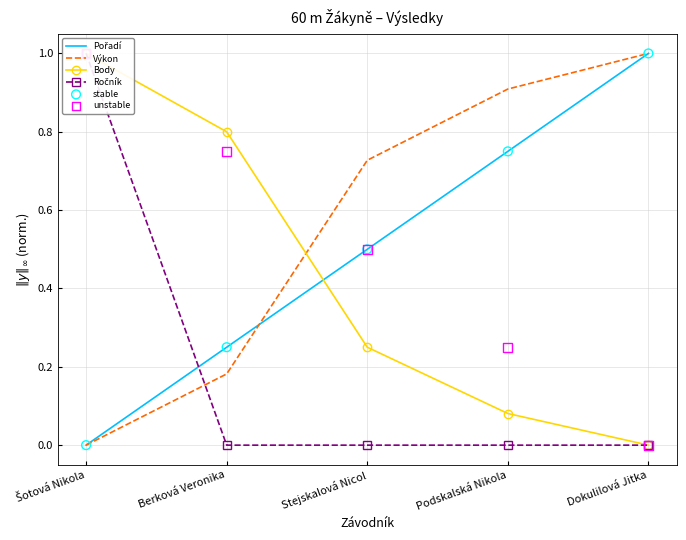

At which category is the sum across all series the highest?

Šotová Nikola